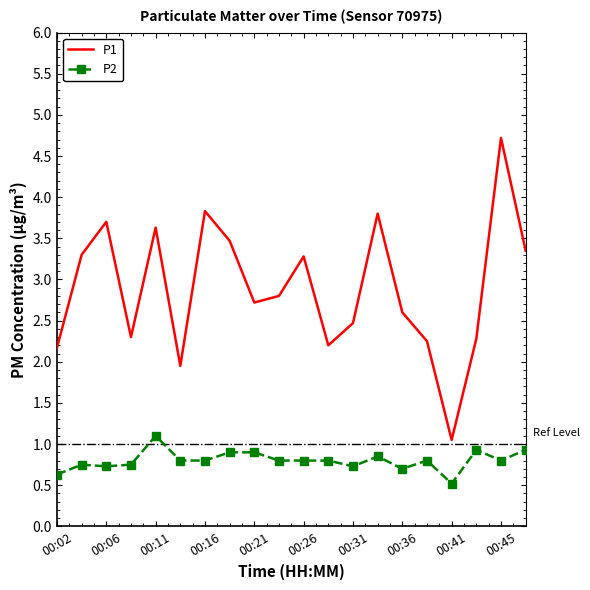

What is the difference between the maximum and minimum values in the P1 series?

3.7